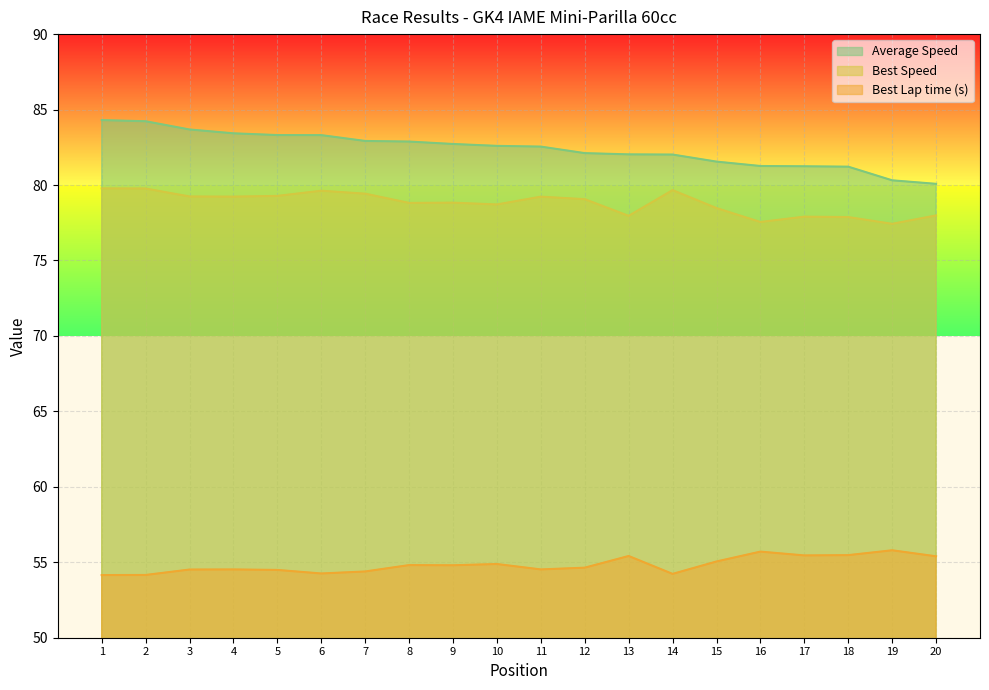

True or false: Best Lap time and Best Speed intersect in this chart.

False